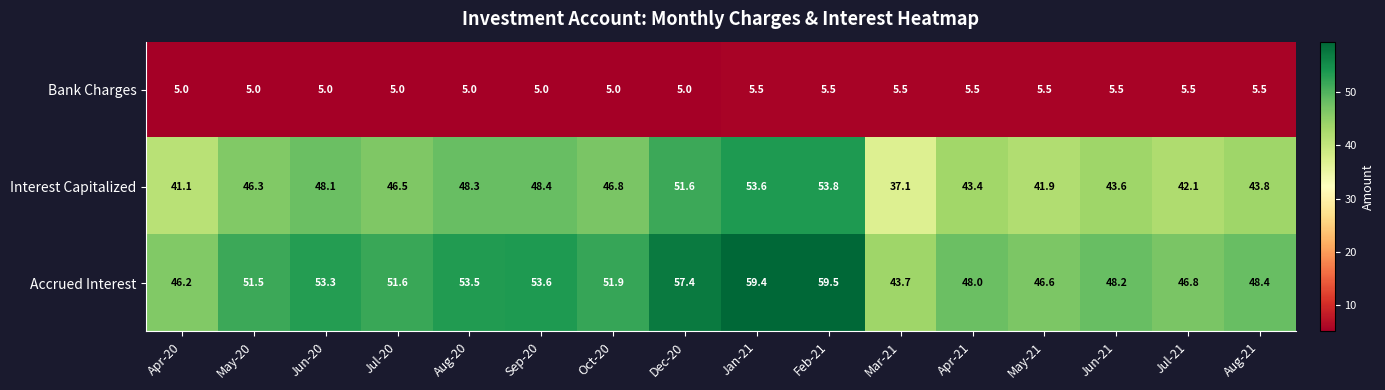

Where is Interest Capitalized nearest to the value 45?

Aug-21